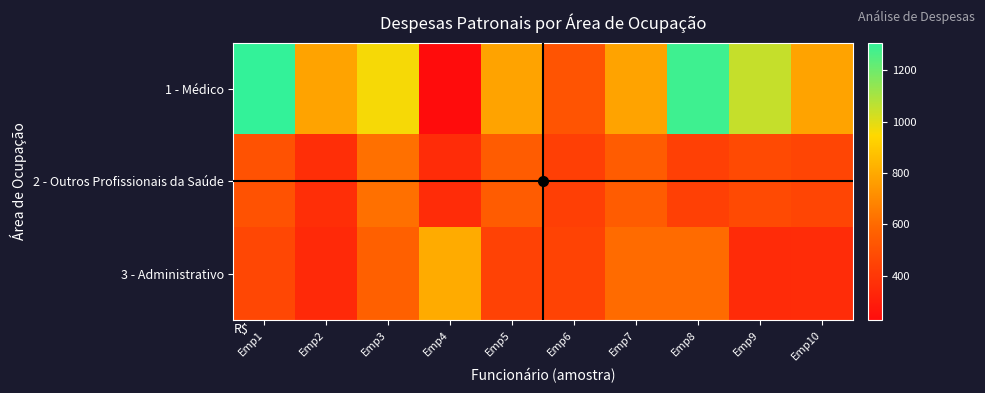

How many distinct data groups are displayed?

3